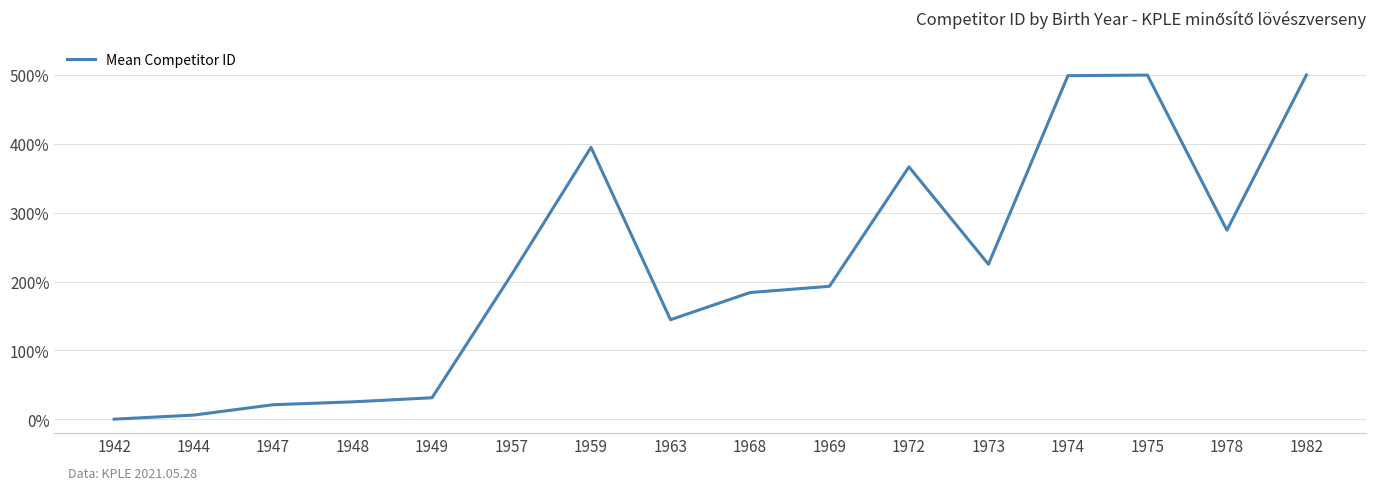

What is the change in value from 1957 to 1963?

-65.5